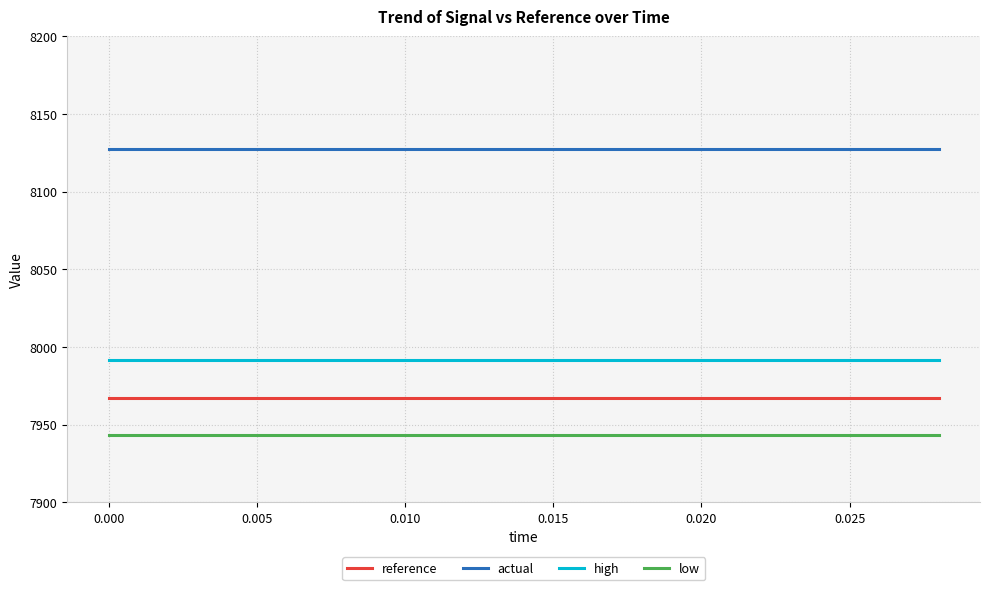

True or false: actual and low cross at least once.

False